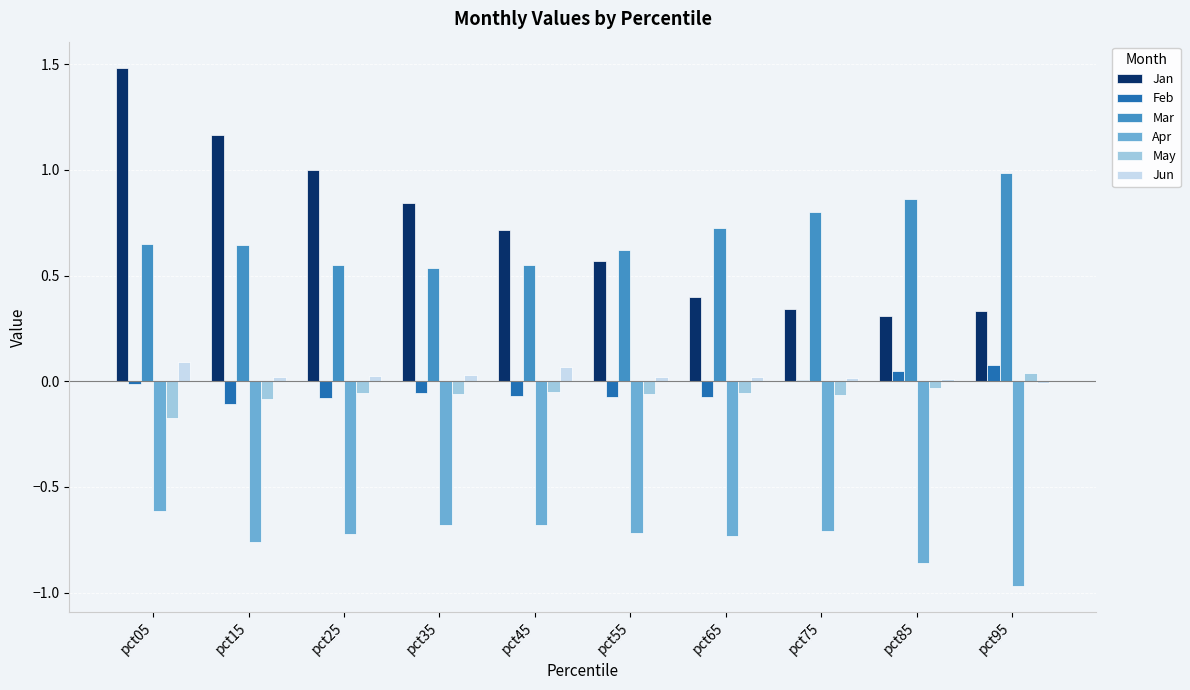

Which category has the highest value in the Jan series?

pct05